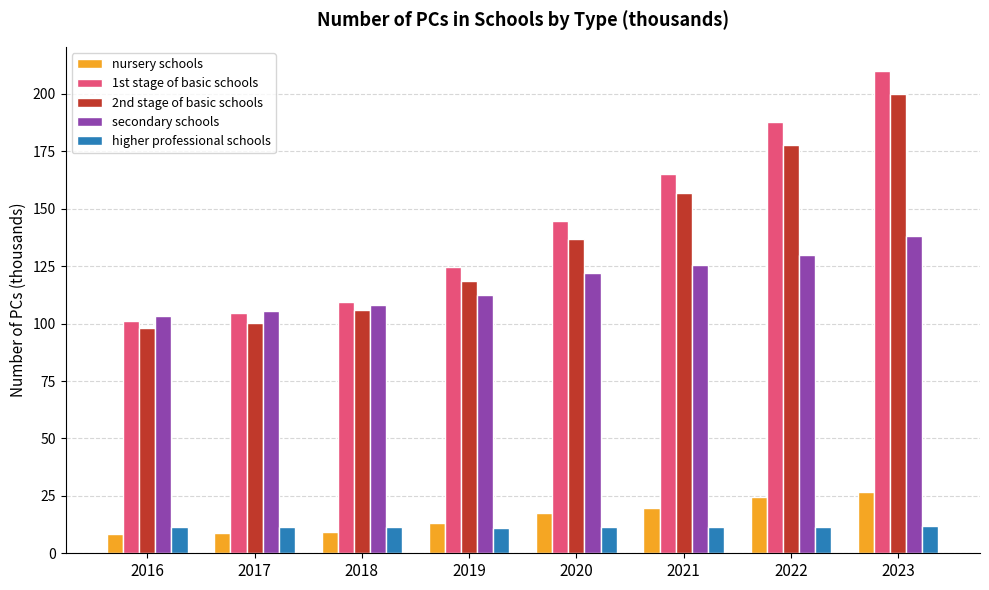

How many bars are there in each group?

5